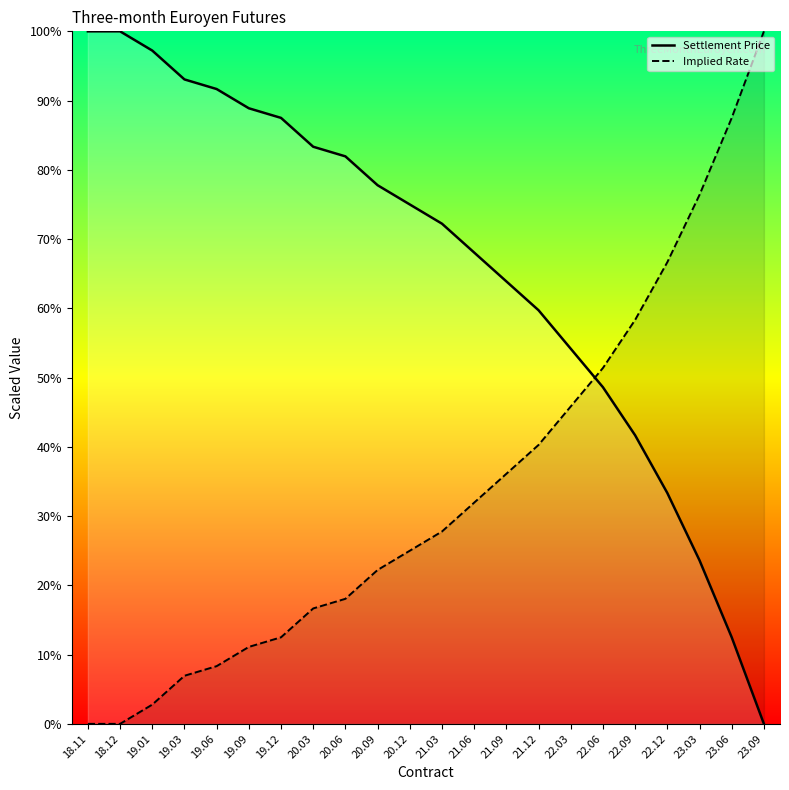

What are all the series names shown in the legend?

Settlement Price, Implied Rate